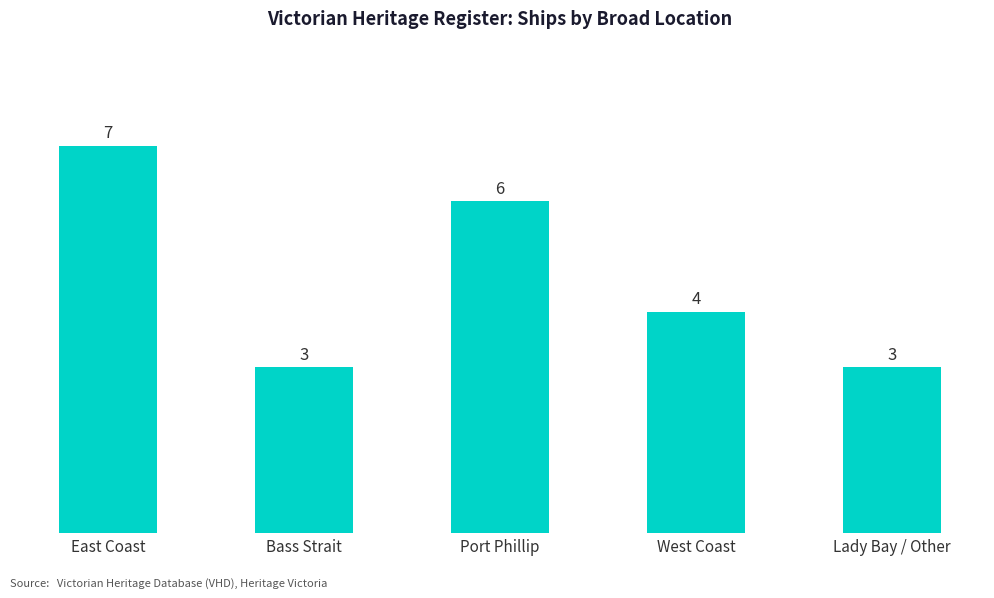

At which category does the chart reach its peak across all series?

East Coast